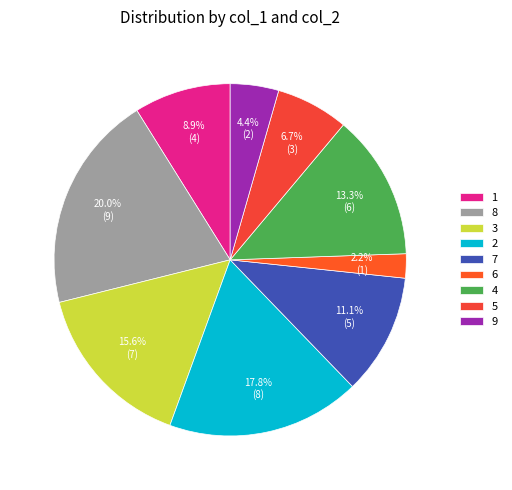

What is the change in value from 8 to 3?

-2